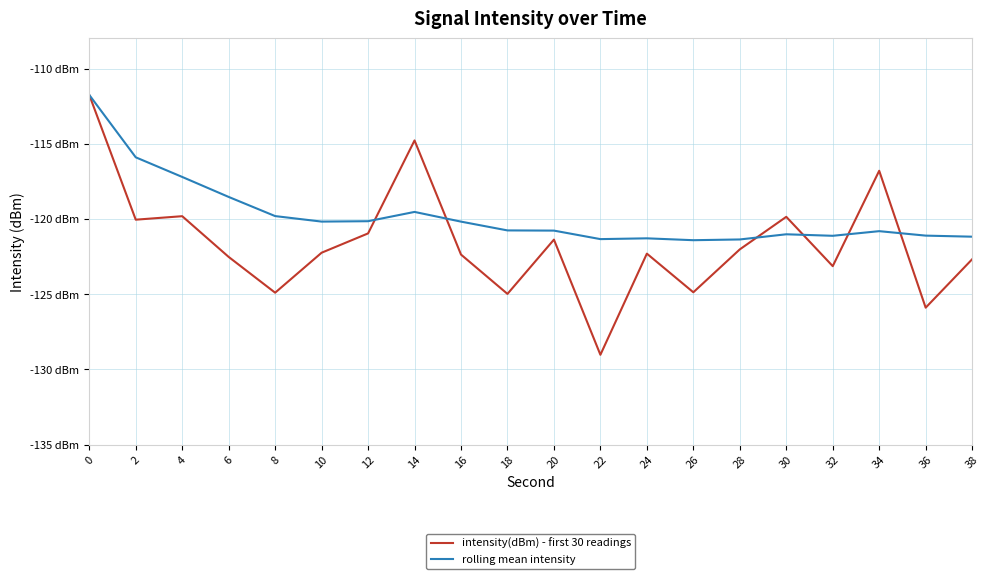

What are all the series names shown in the legend?

intensity(dBm) - first 30 readings, rolling mean intensity